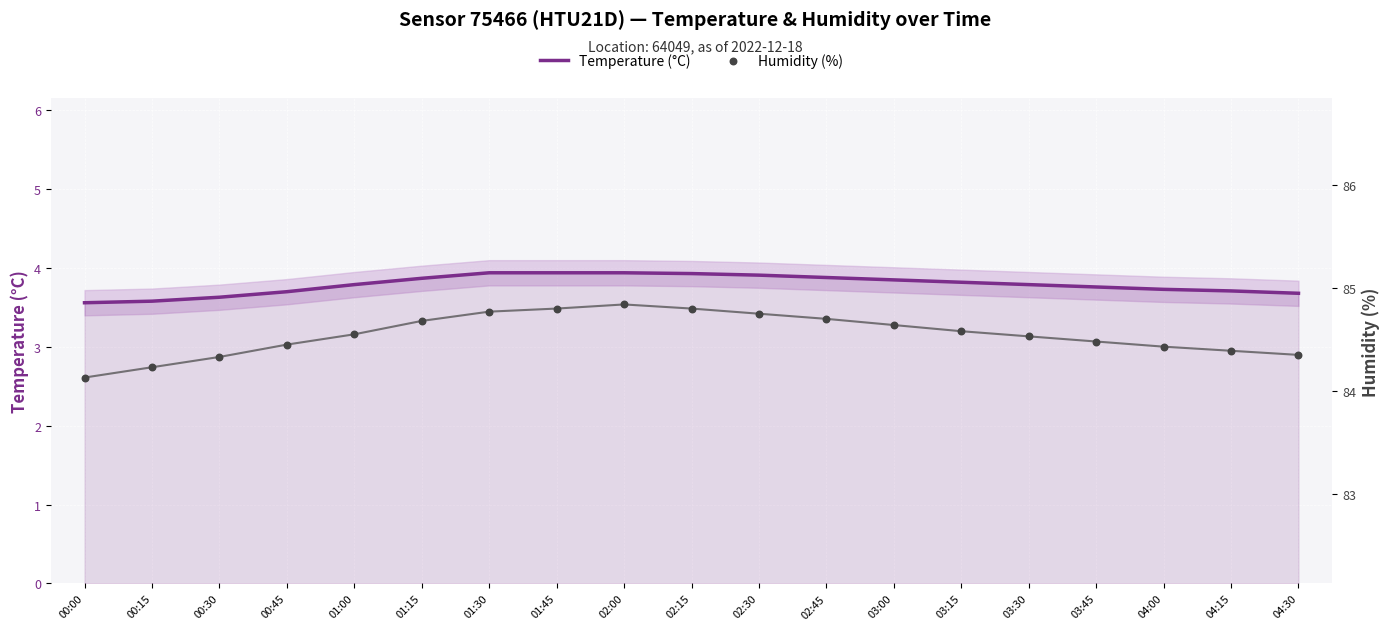

Which series has the largest total across all categories?

Humidity (%)